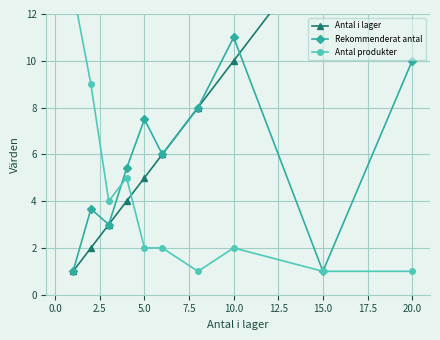

The Rekommenderat antal series shows 11.0 at 10.0. True or false?

True